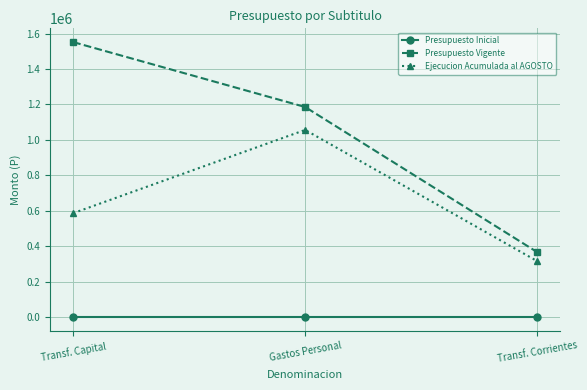

What is the greatest value displayed?

1552309